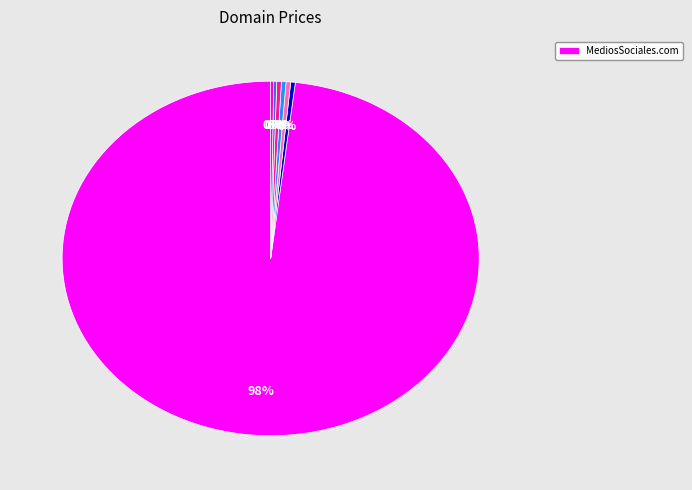

Is there any slice that represents more than half of the pie?

Yes